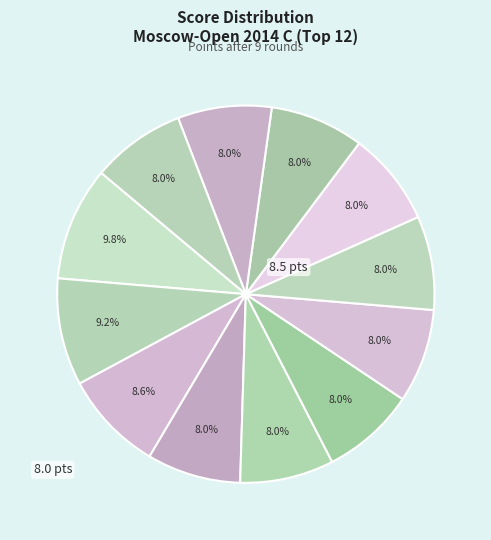

How many slices are in this pie chart?

12